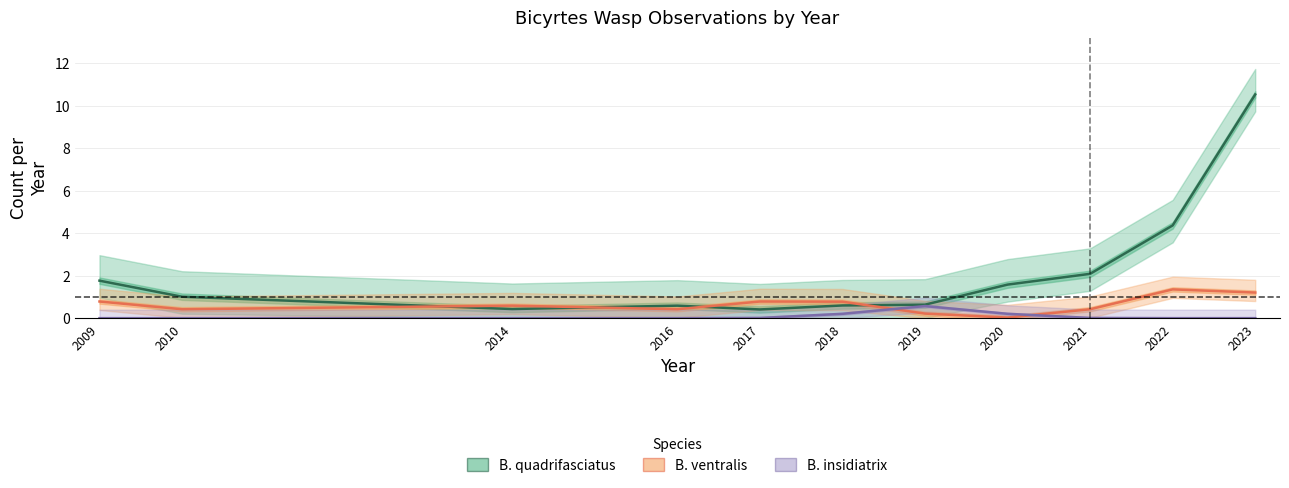

Reading right to left, transcribe all the data shown in this chart.

B. quadrifasciatus: 2023=10.5	2022=4.4	2021=2.1	2020=1.6	2019=0.6	2018=0.6	2017=0.4	2016=0.6	2014=0.4	2010=1.0	2009=1.8
B. ventralis: 2023=1.2	2022=1.4	2021=0.4	2020=0.0	2019=0.2	2018=0.8	2017=0.8	2016=0.4	2014=0.6	2010=0.4	2009=0.8
B. insidiatrix: 2023=0.0	2022=0.0	2021=0.0	2020=0.2	2019=0.6	2018=0.2	2017=0.0	2016=0.0	2014=0.0	2010=0.0	2009=0.0